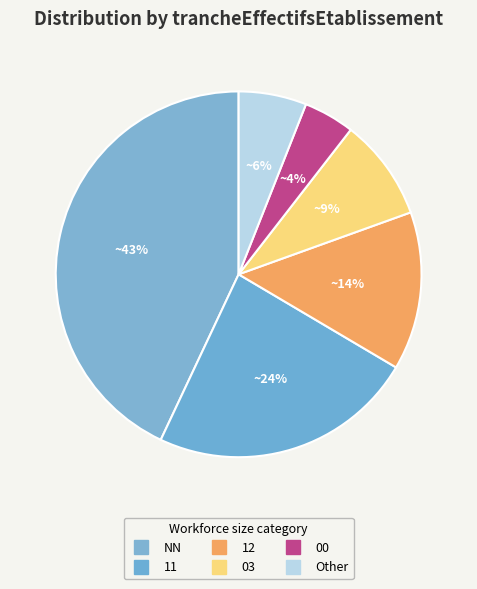

Rank the categories by value from highest to lowest.

NN, 11, 12, 03, Other, 00